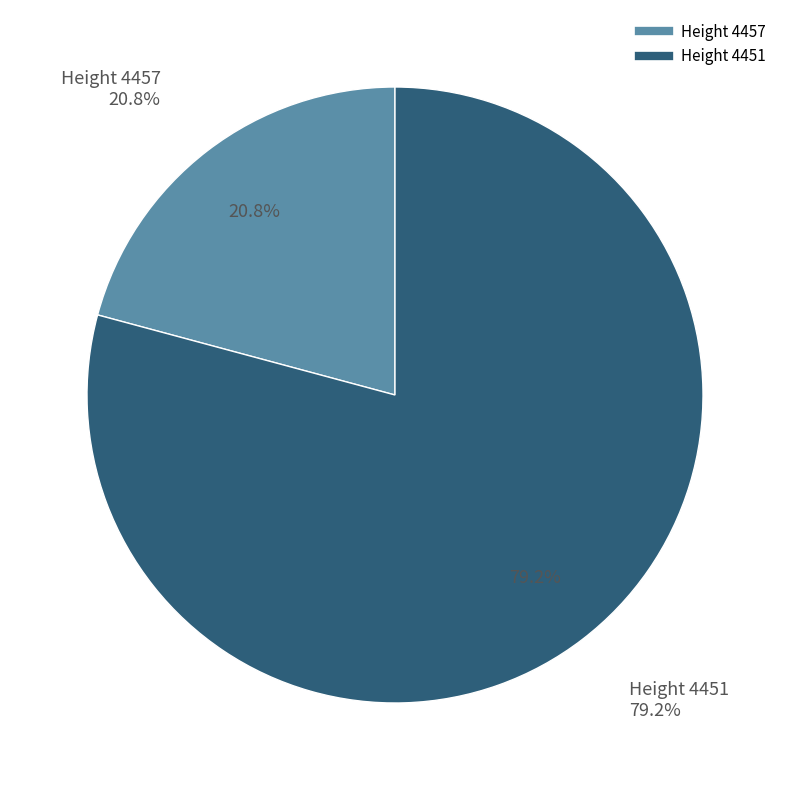

What is the ratio of the value at 4451 to the value at 4457?

3.8